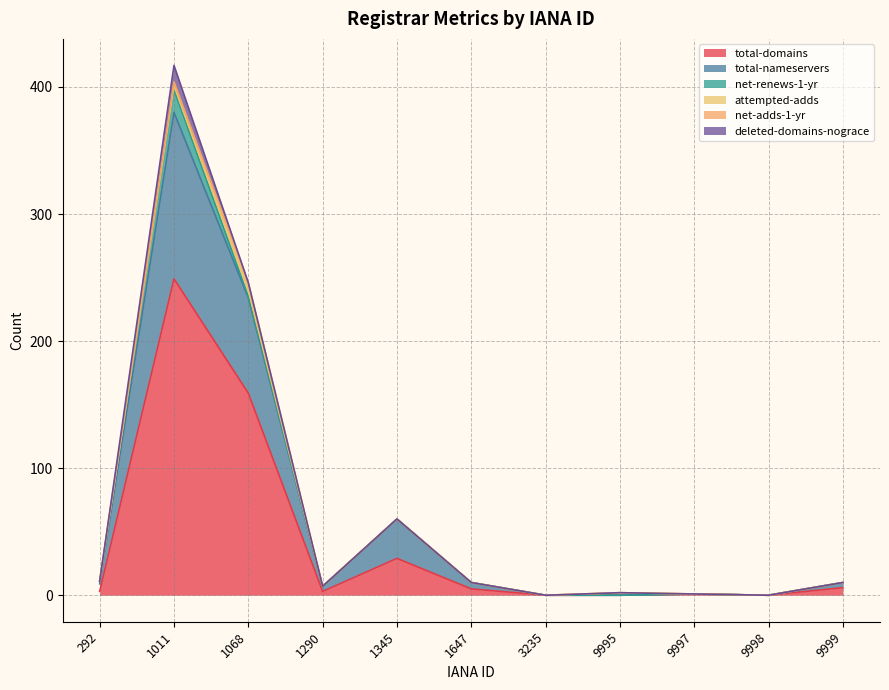

How many positive values does the deleted-domains-nograce series have?

1